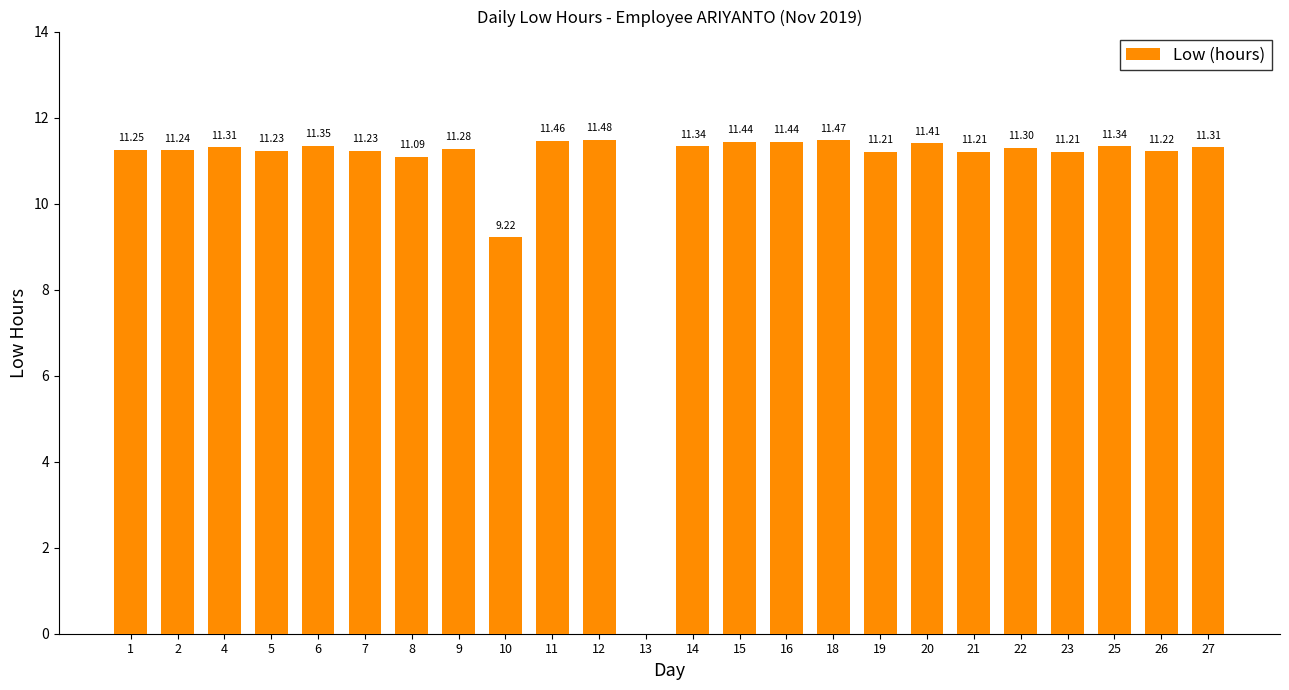

What is the sum of the values at 21 and 27?

22.5